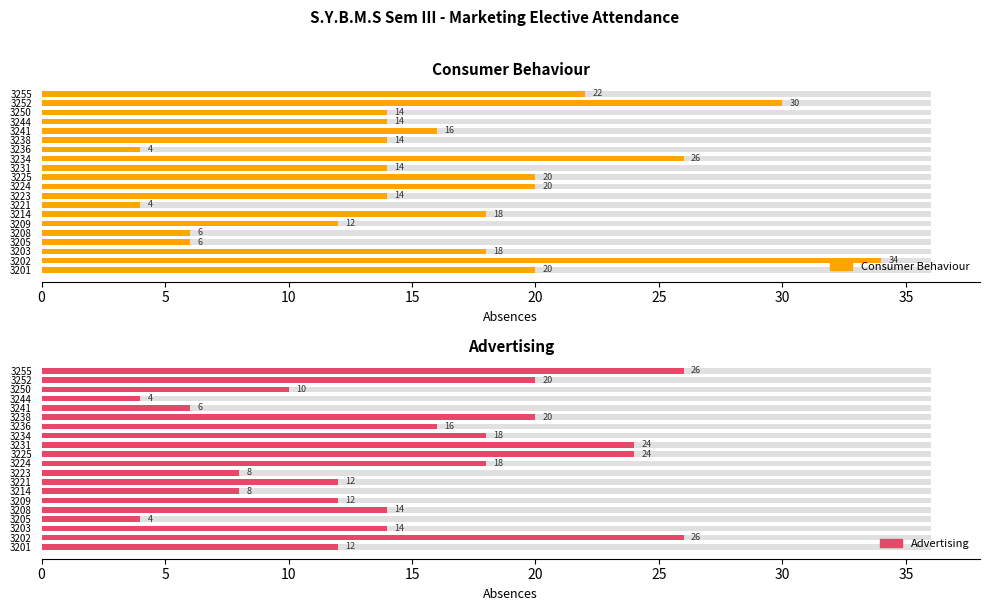

Which series has the largest total across all categories?

Consumer Behaviour